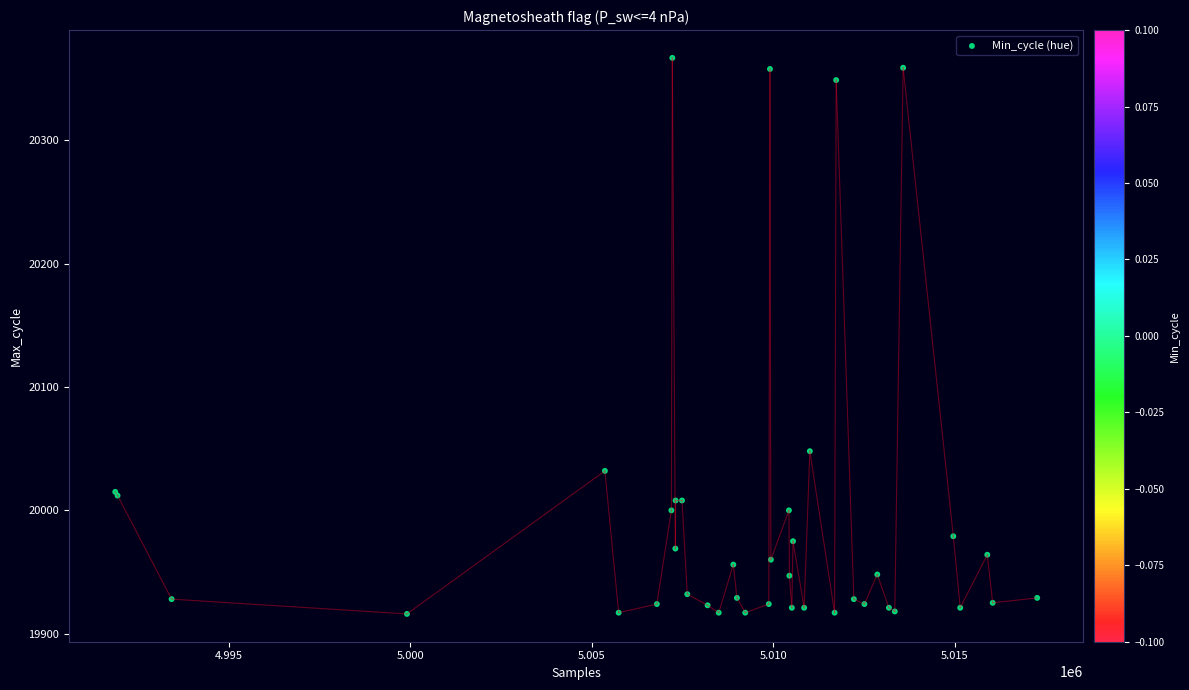

What Y value in the scatter plot is closest to 20141?

20048